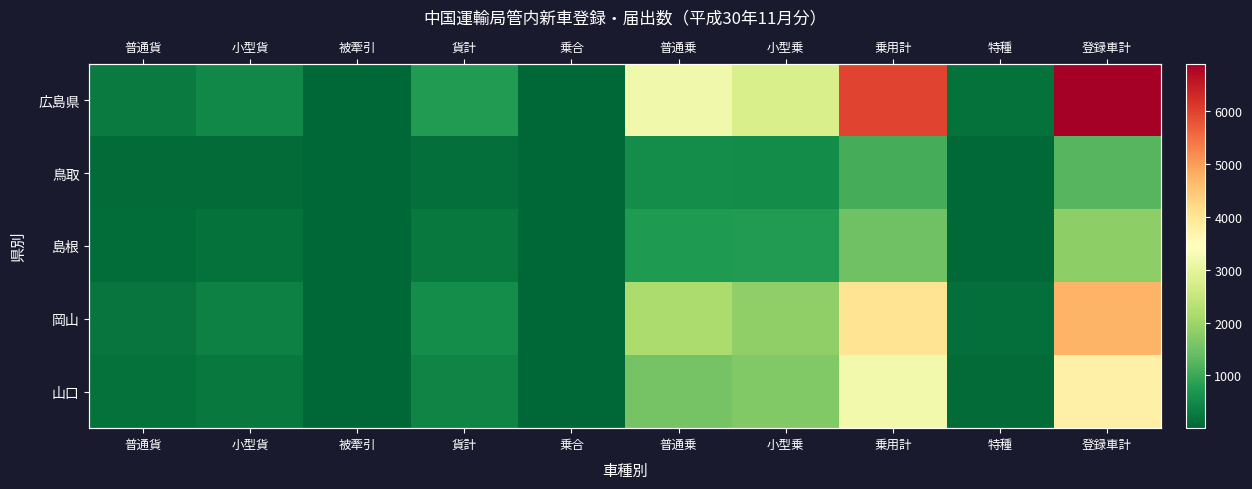

Where is 島根 nearest to the value 915?

小型乗